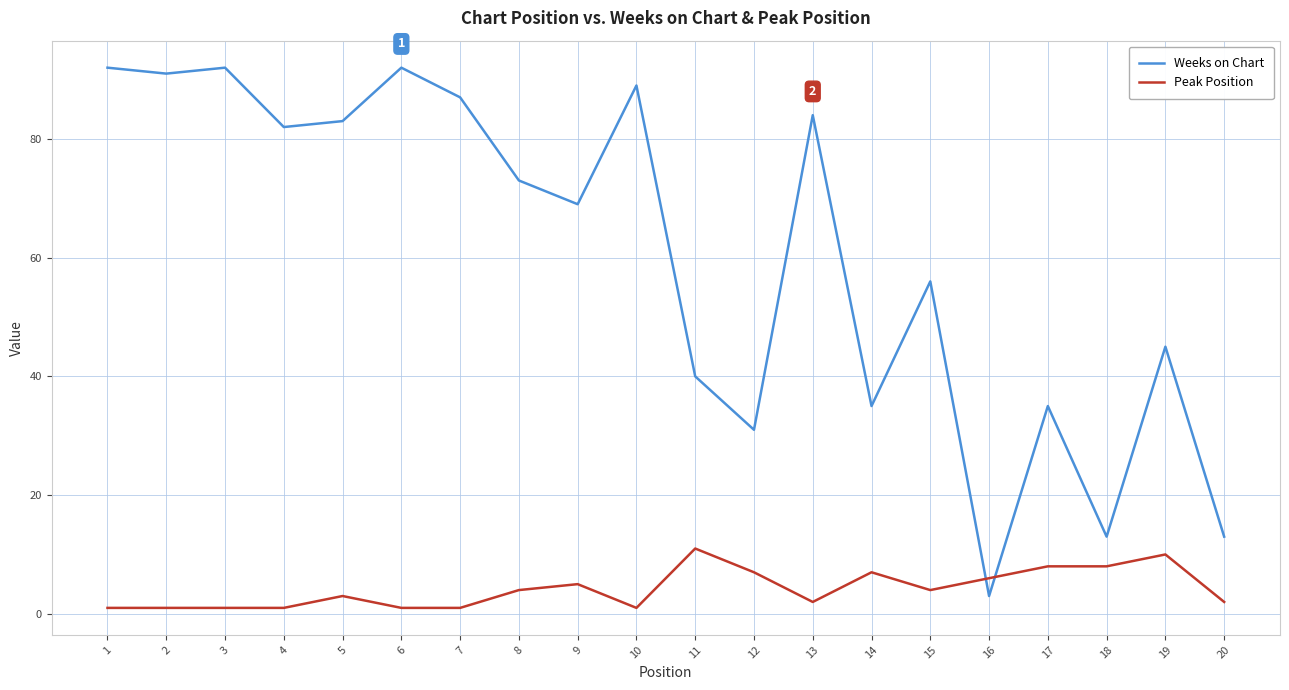

List the series in order of their peak value, lowest first.

Peak Position, Weeks on Chart